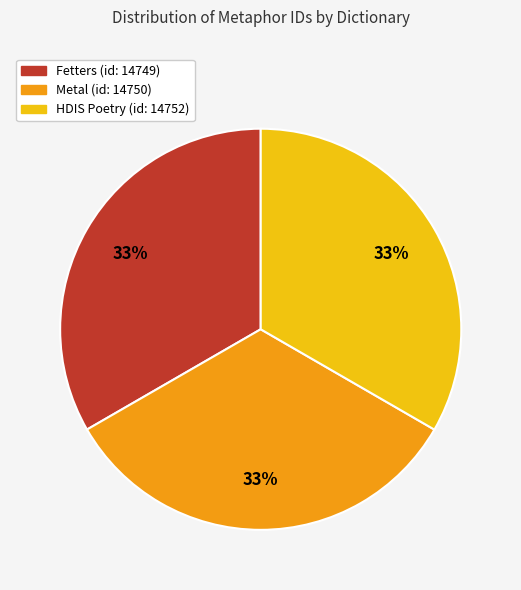

Combined, do Fetters (id: 14749) and HDIS Poetry (id: 14752) account for over 50%?

Yes